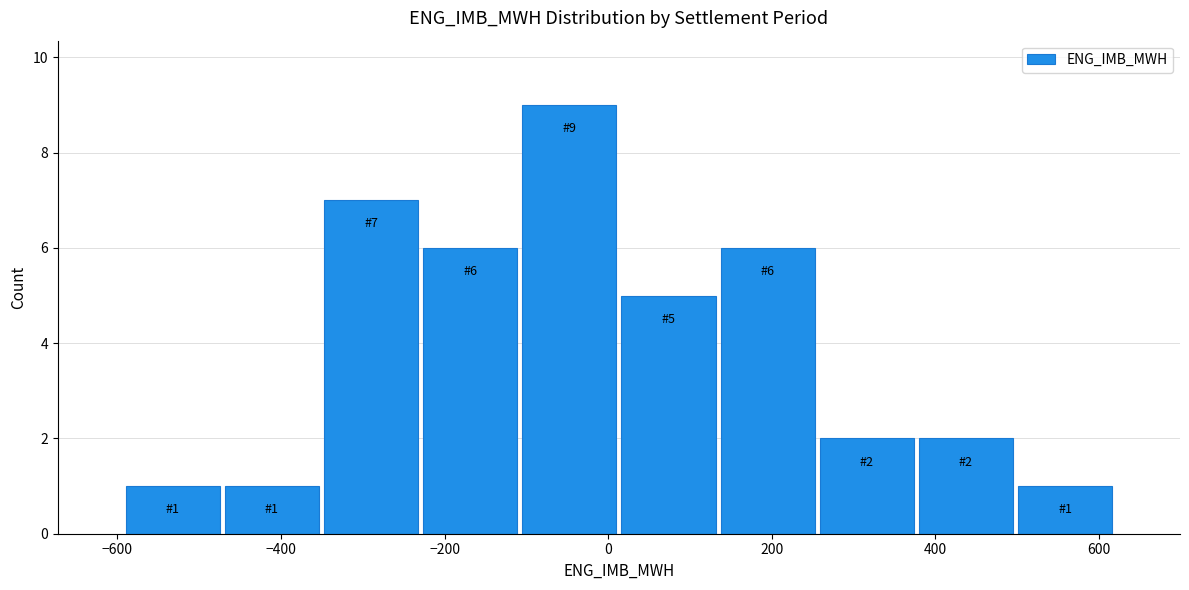

Over which range of the x-axis is the bar tallest?

-100 to 20